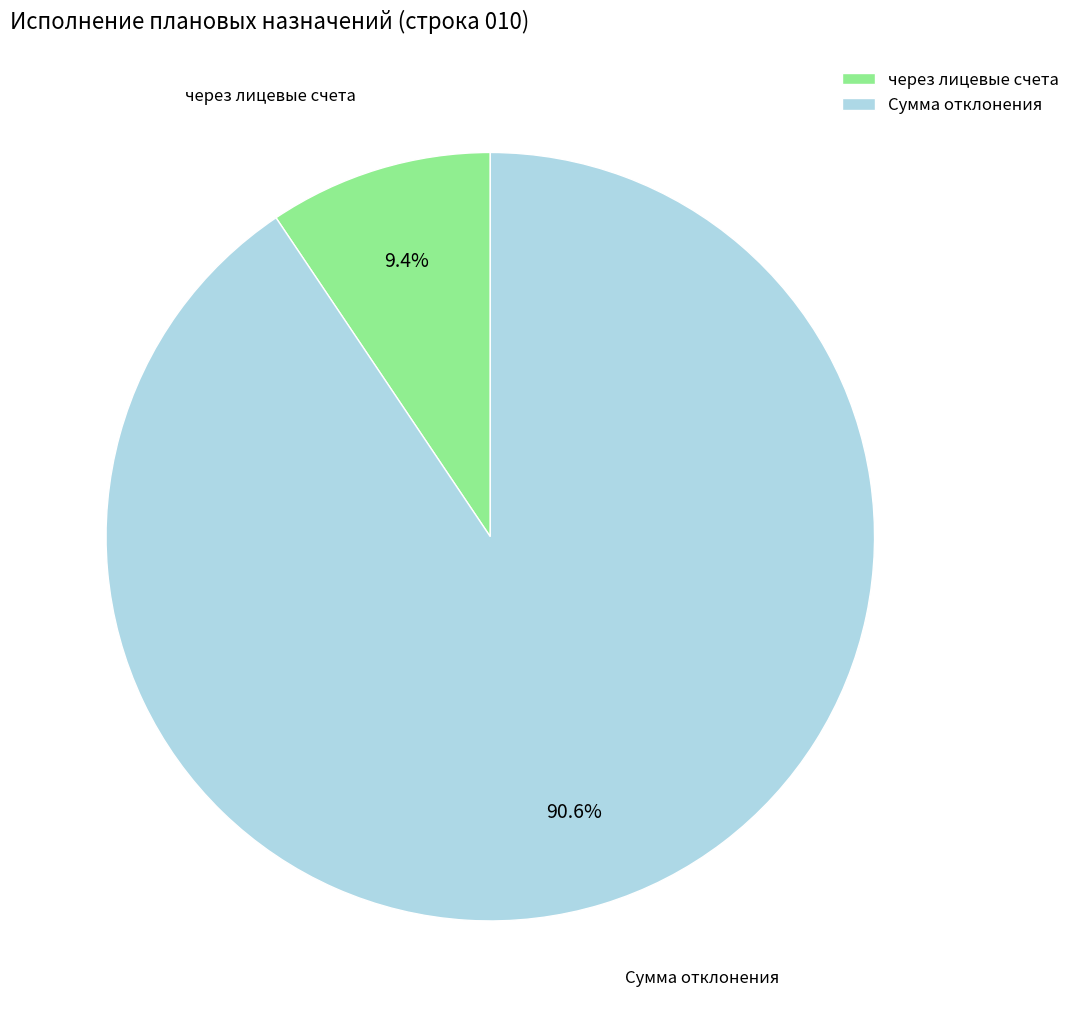

What is the ratio of the value at Сумма отклонения to the value at через лицевые счета?

9.6